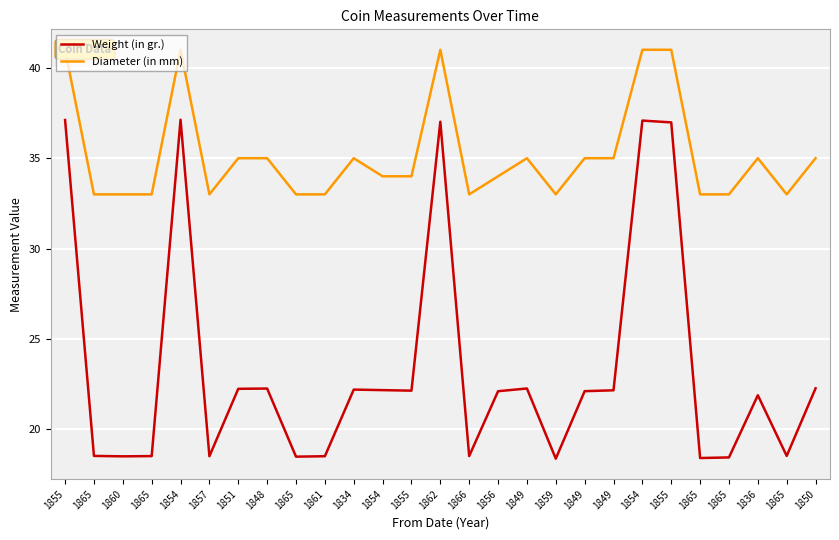

What is the value of the Weight (in gr.) point at the 20th from the left?

22.3